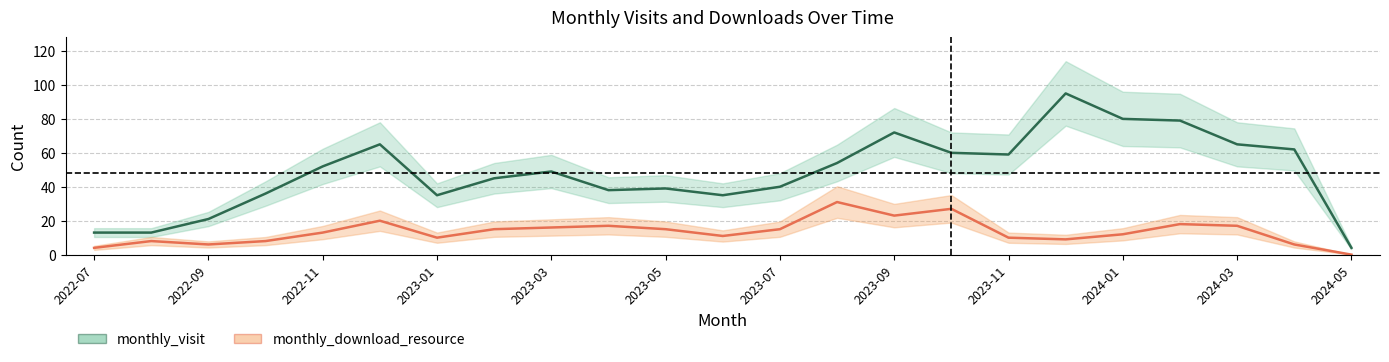

What is the highest value of the monthly_visit series?

95